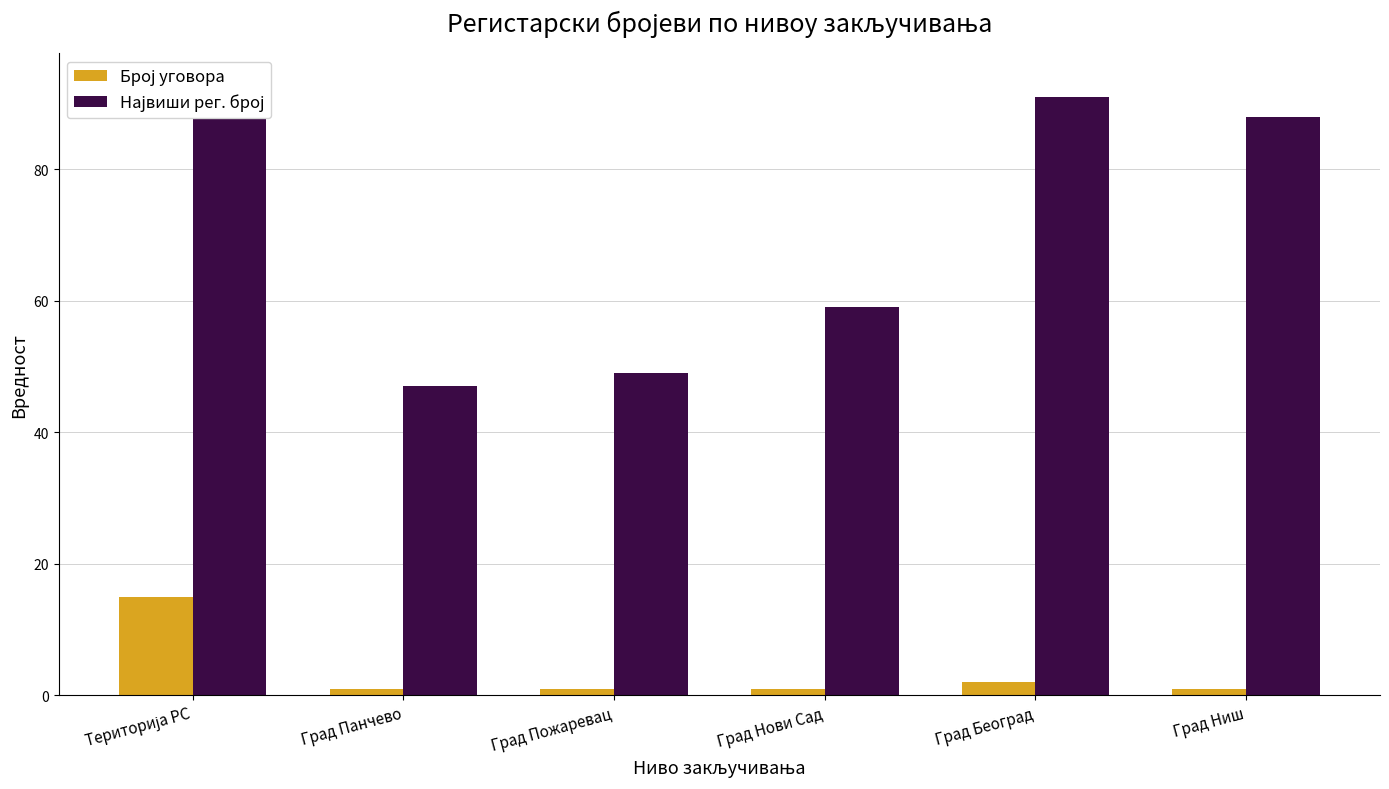

What is the approximate value of Највиши рег. број at Територија РС?

93